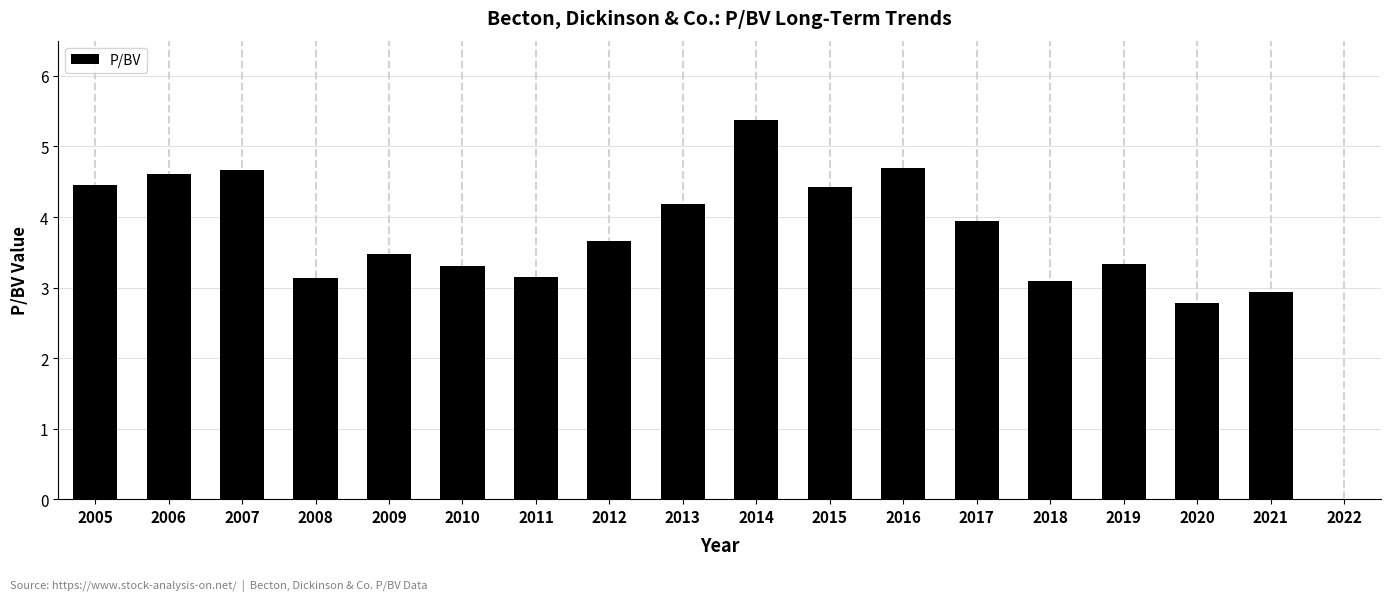

Which category has the highest value across all series?

2014